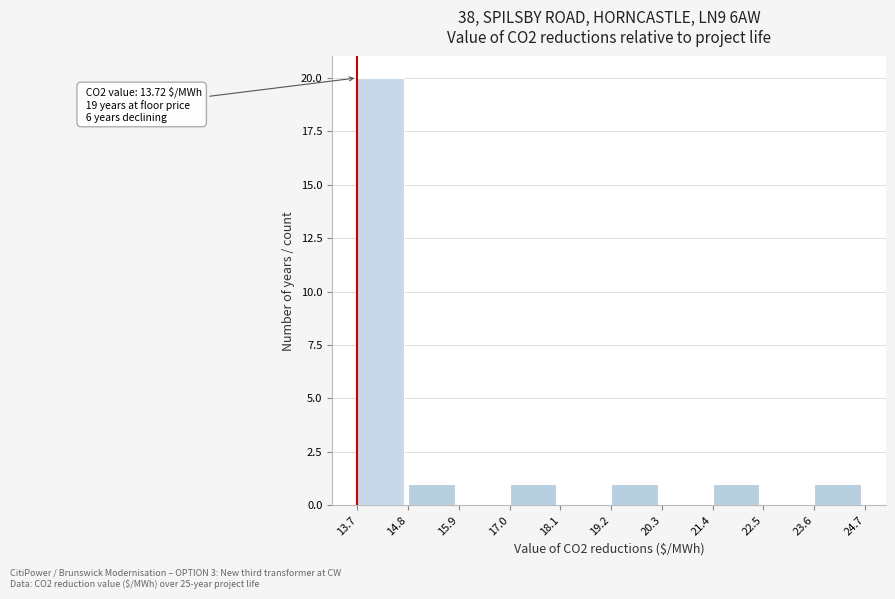

Over which range of the x-axis is the bar tallest?

13.7 to 14.8